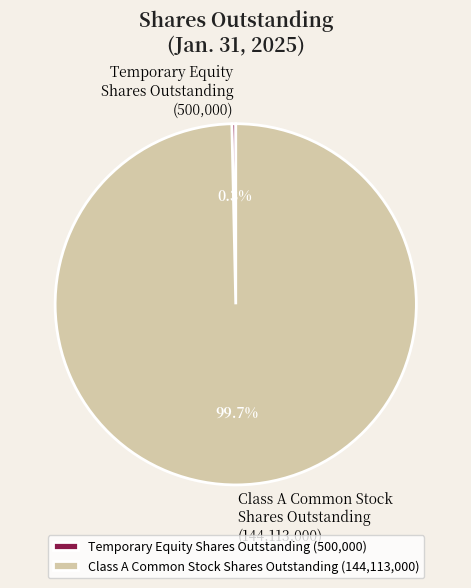

What portion of the pie excludes Class A Common Stock Shares Outstanding (144,113,000)?

0.3%